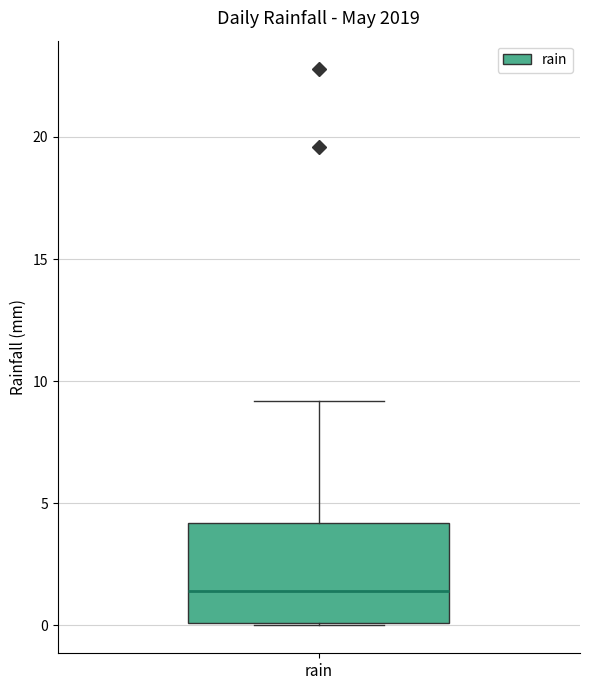

Where does the upper whisker of the box for rain end on the y-axis? The values are not printed on the chart, so give them approximately, as read against the axis.

9.0